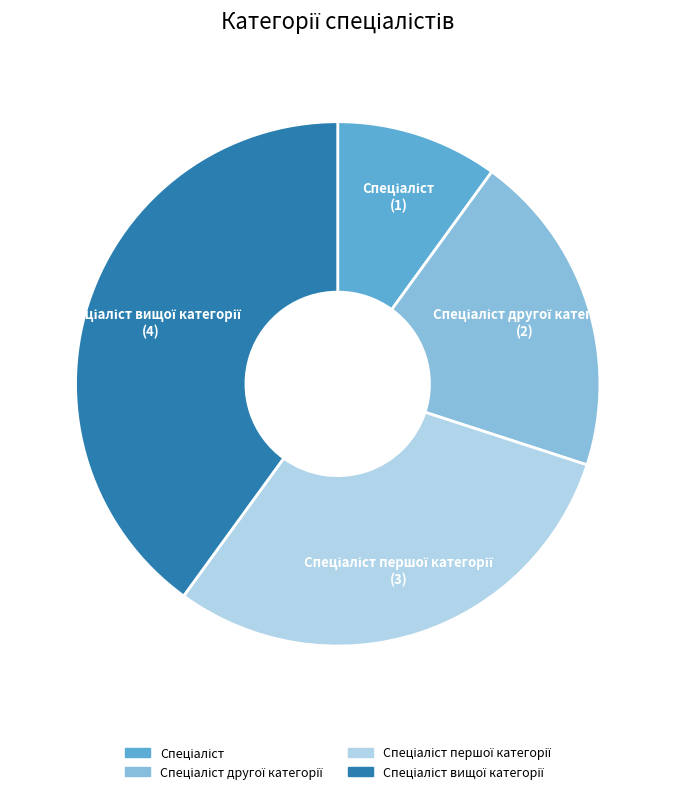

Is there any slice that represents more than half of the pie?

No